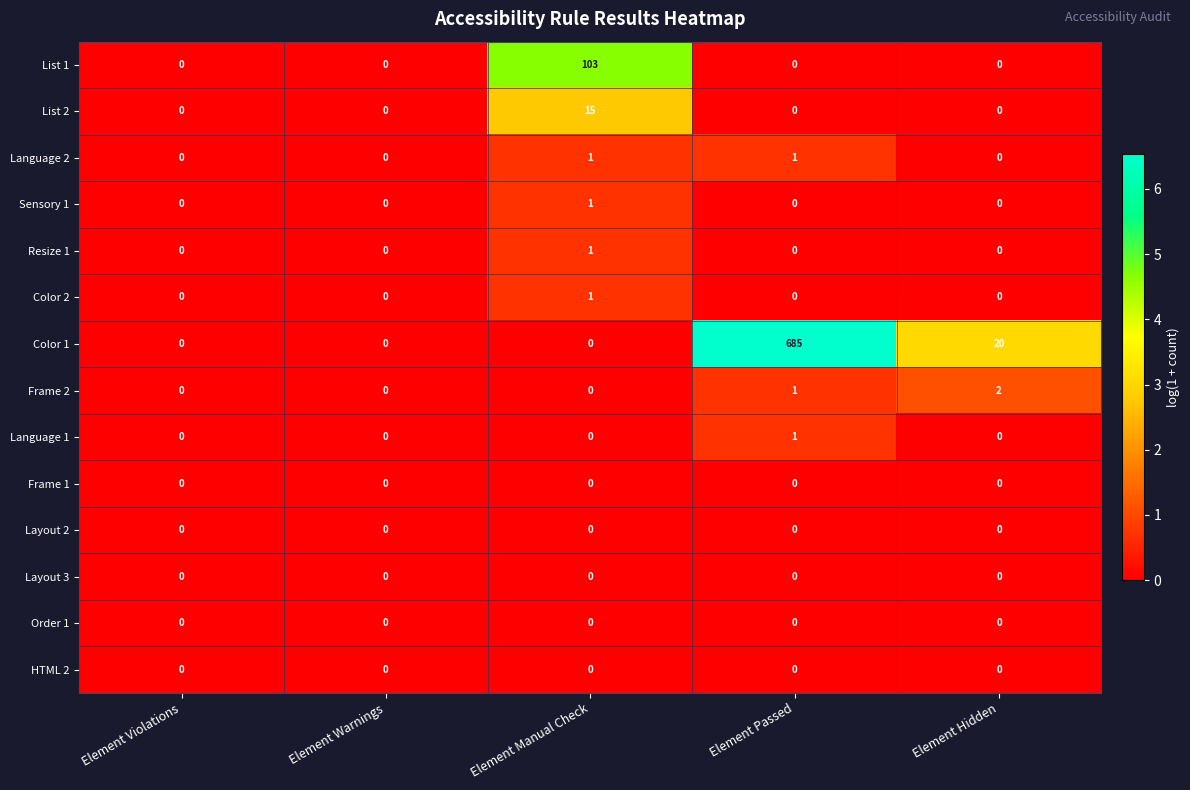

Is it true that Frame 1 equals 0 at Element Violations?

True